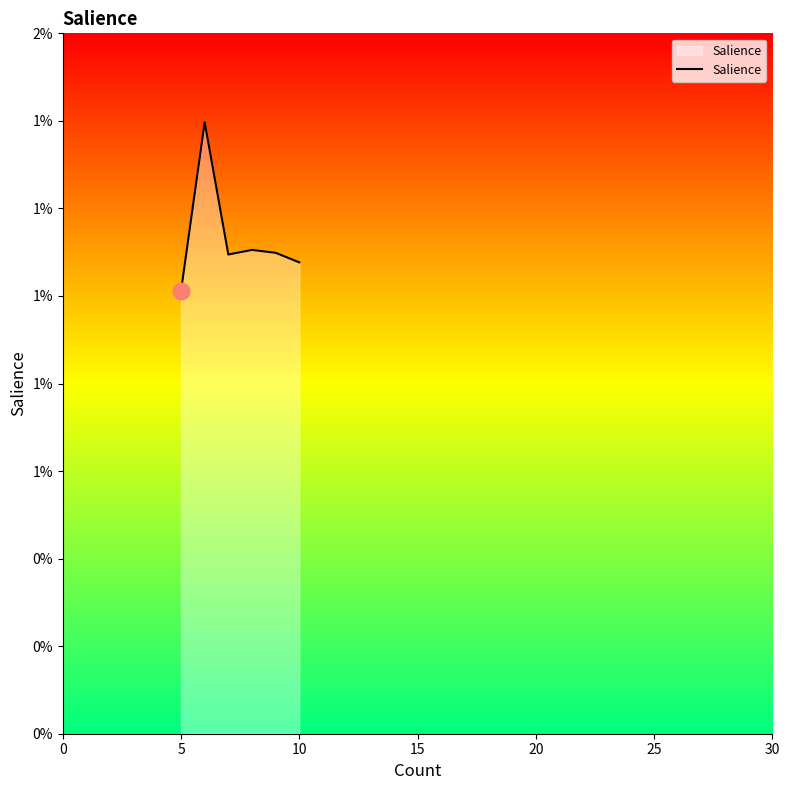

True or false: the data shows 0.0 at 11.

False